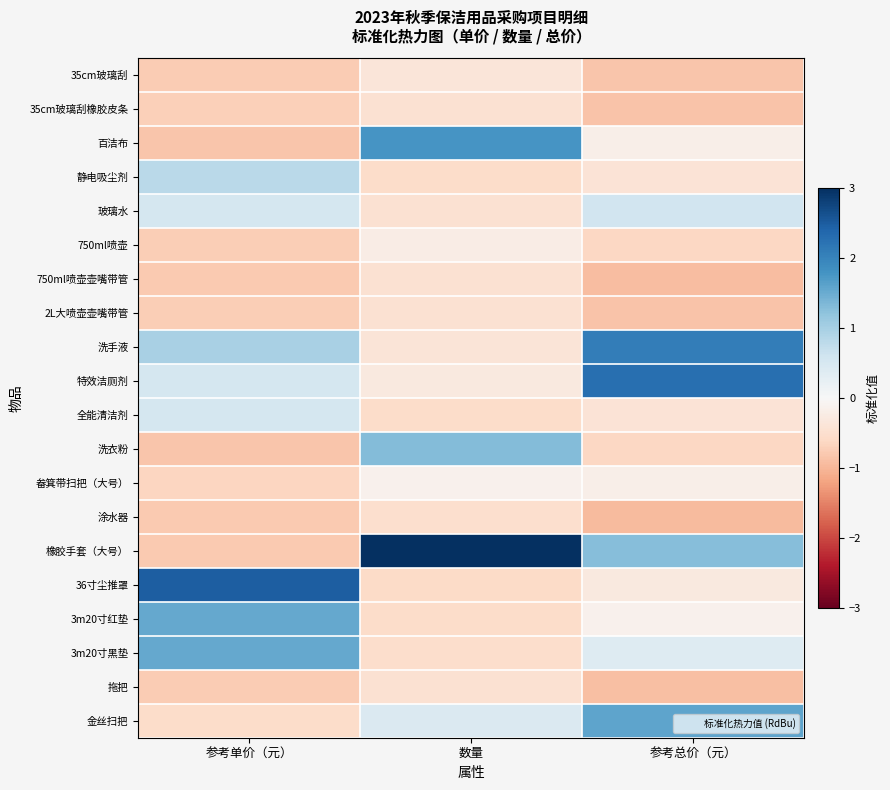

Which category has the lowest value across all series?

参考总价（元）